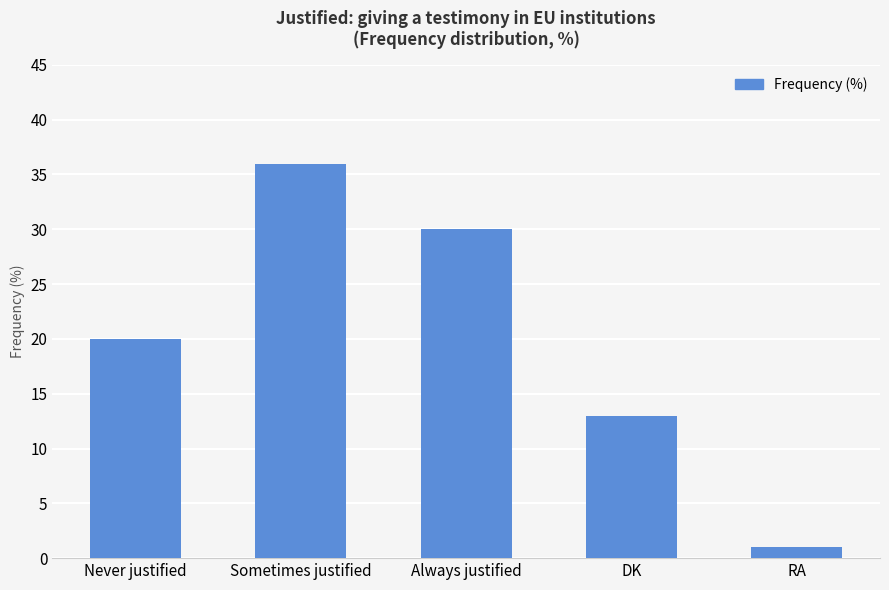

What is the difference between the maximum and minimum values?

35